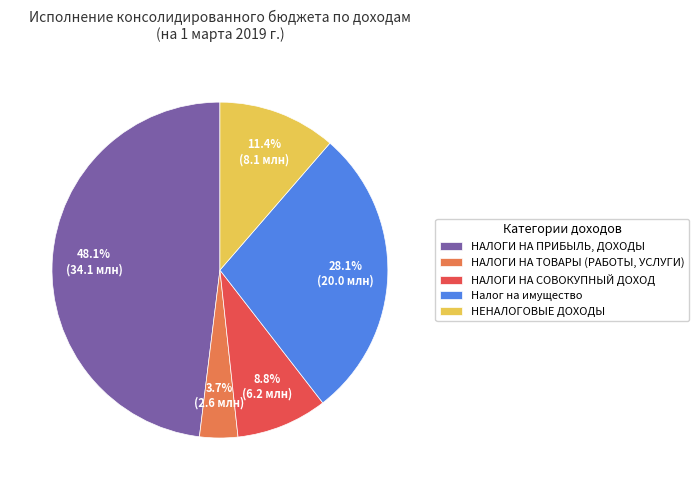

Which slice is the smallest?

НАЛОГИ НА ТОВАРЫ (РАБОТЫ, УСЛУГИ)